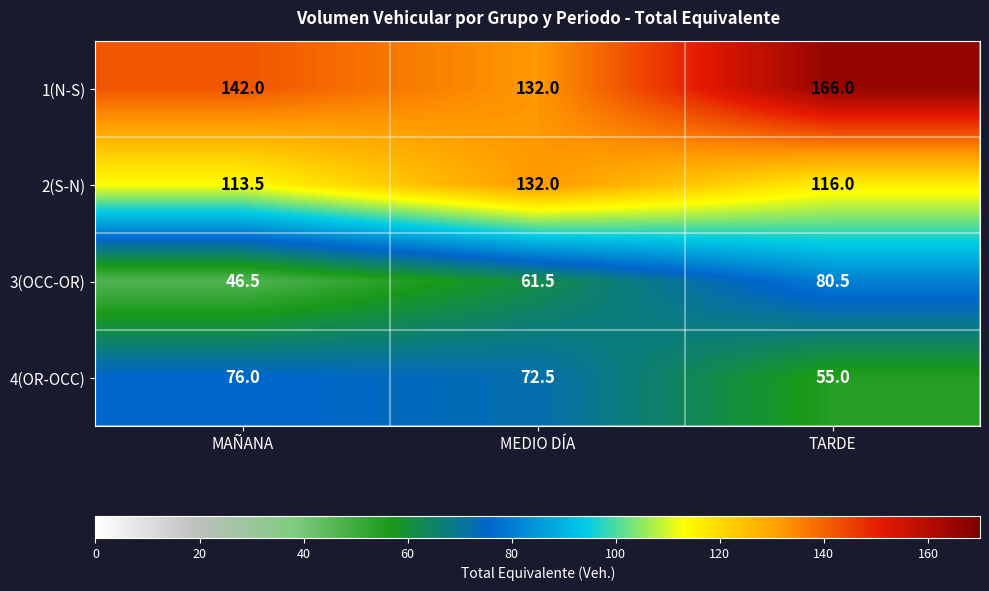

The value of 4(OR-OCC) at TARDE is 55.0. True or false?

True